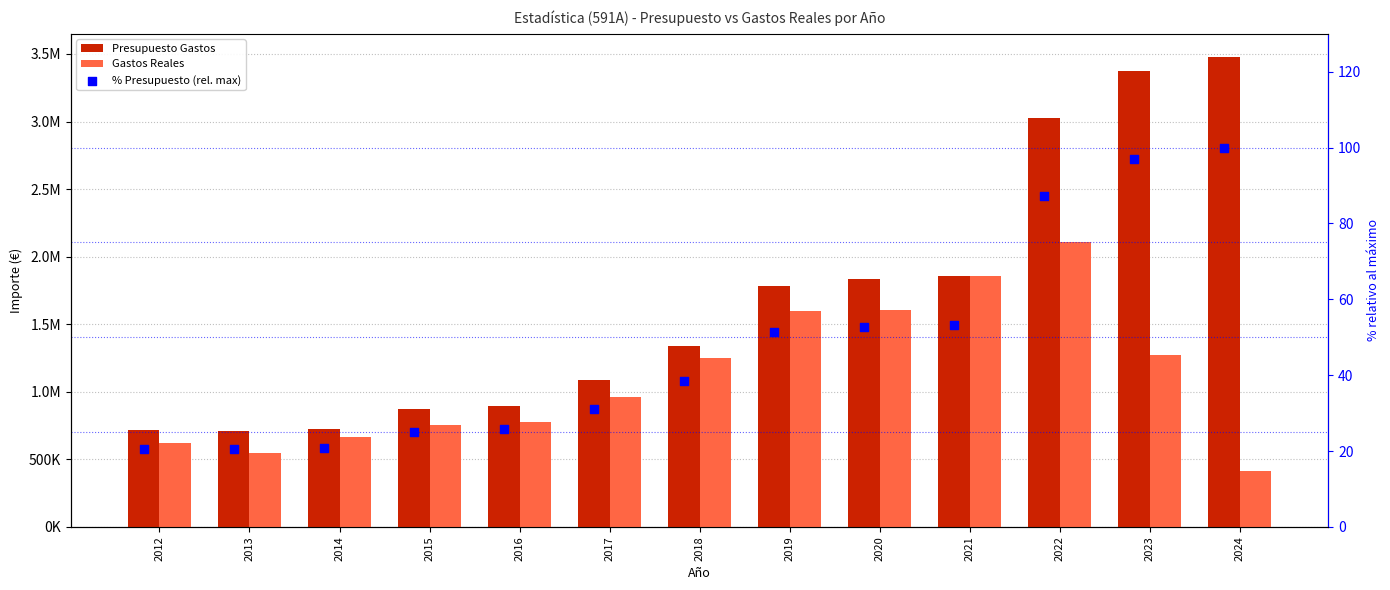

Which series has the widest spread of Y values?

Presupuesto Gastos